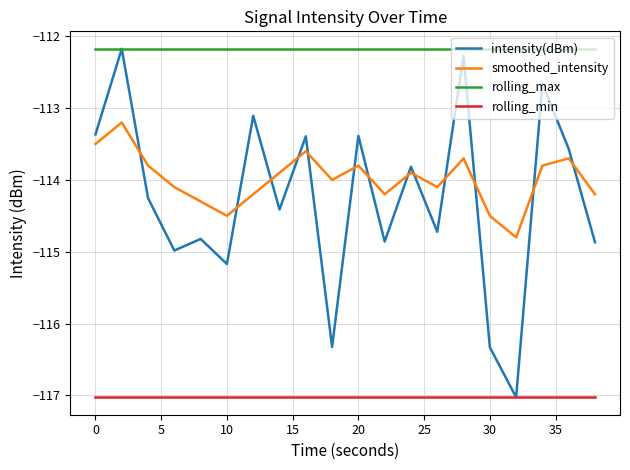

Does the chart display data point markers on the line(s)?

No